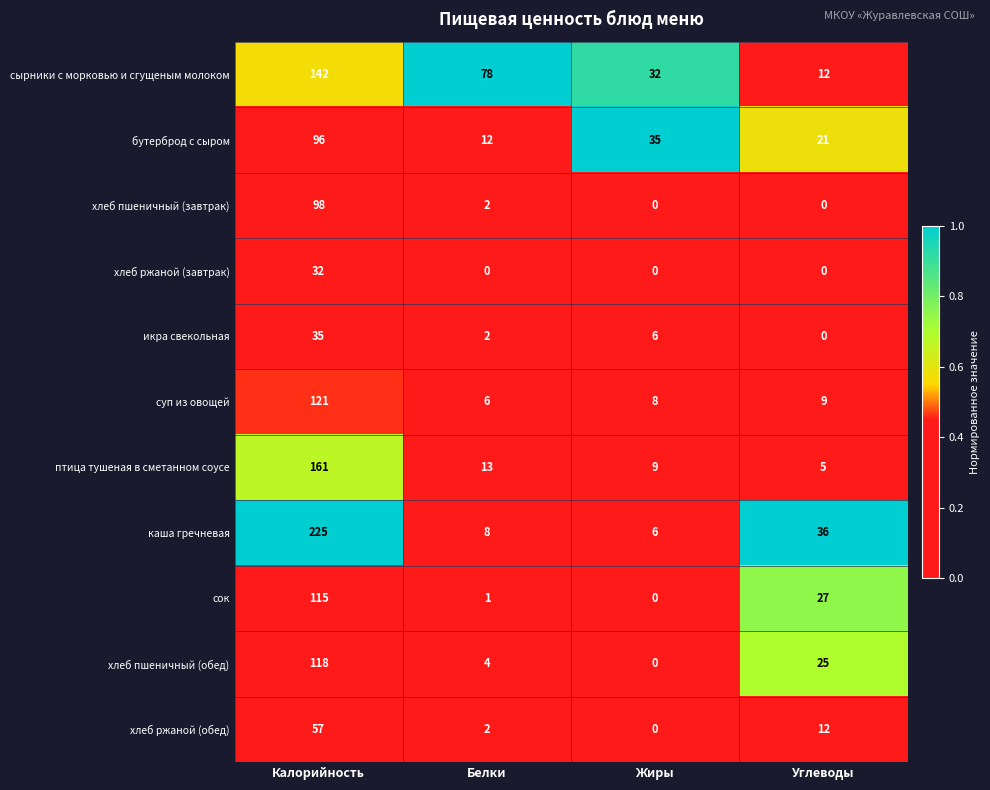

How many data points does each series have?

4